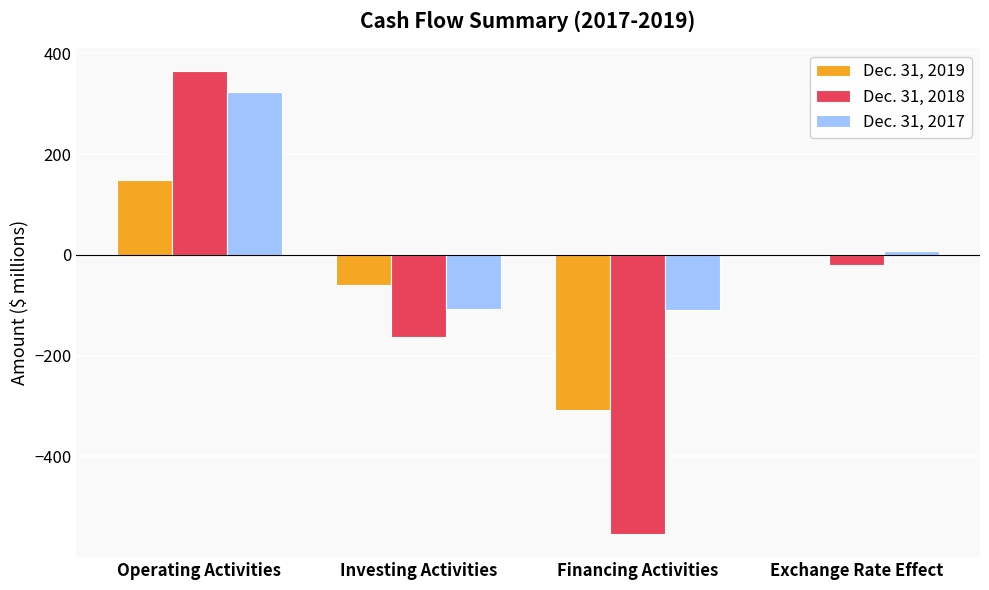

What is the highest value of the Dec. 31, 2019 series?

148